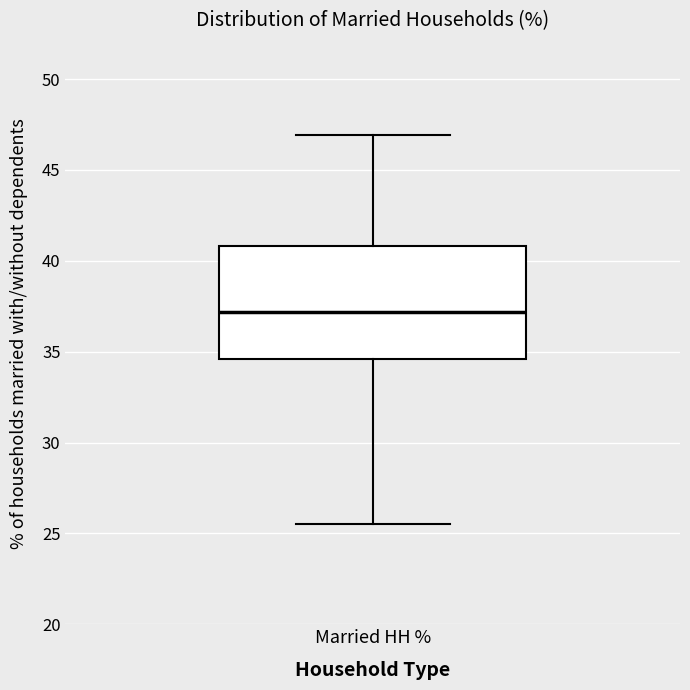

Read this box plot against the y-axis: the position of the median line, the range covered by the box, and the ends of both whiskers. The values are not printed on the chart, so give them approximately, as read against the axis.

median 37.0, box 34.5 to 41.0, whiskers 25.5 to 47.0